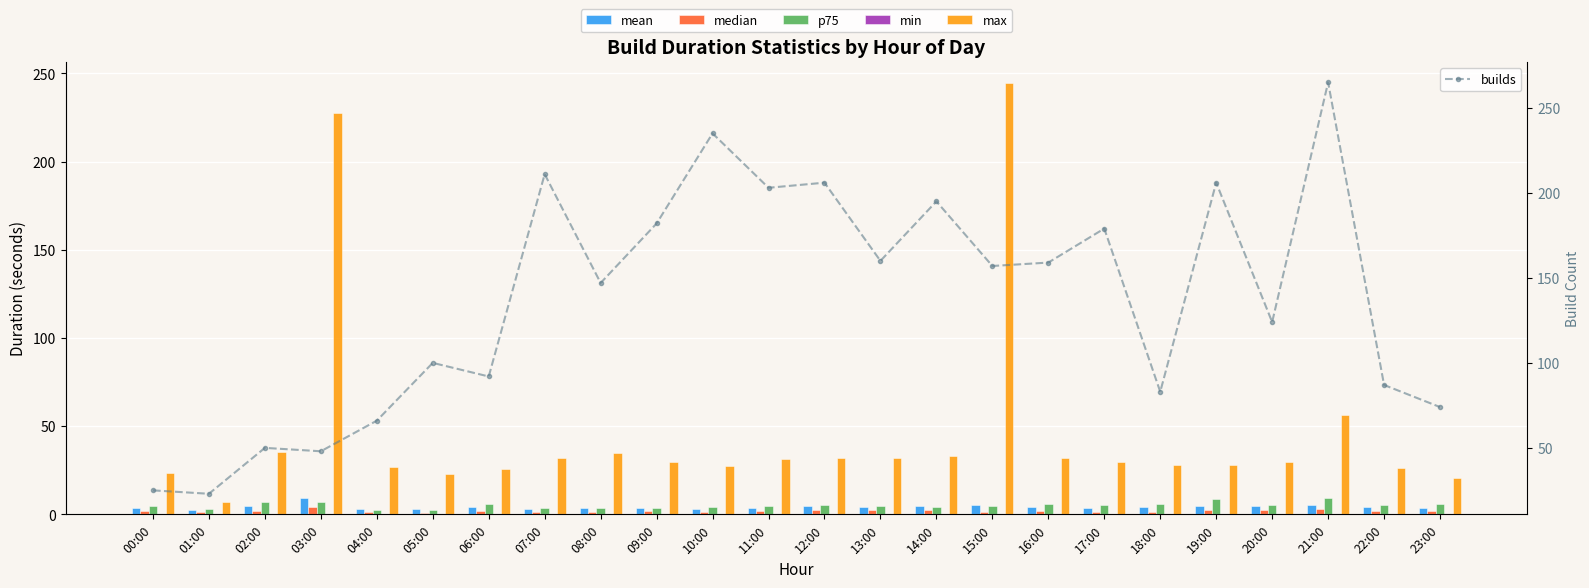

Is it true that mean equals 6.2 at 09:00?

False